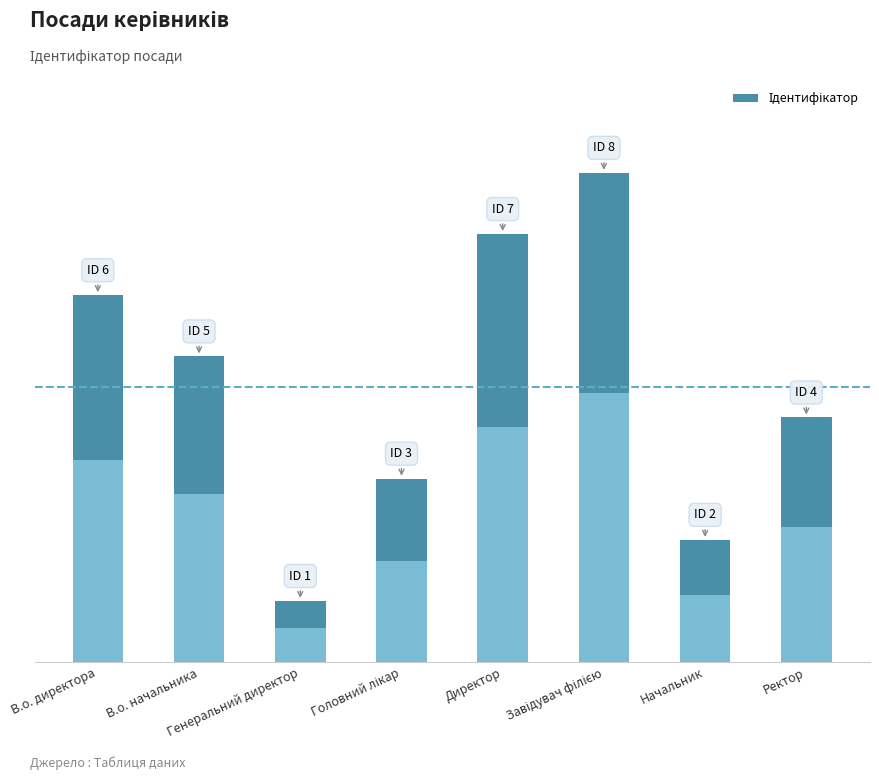

At which category does the chart reach its minimum across all series?

Генеральний директор